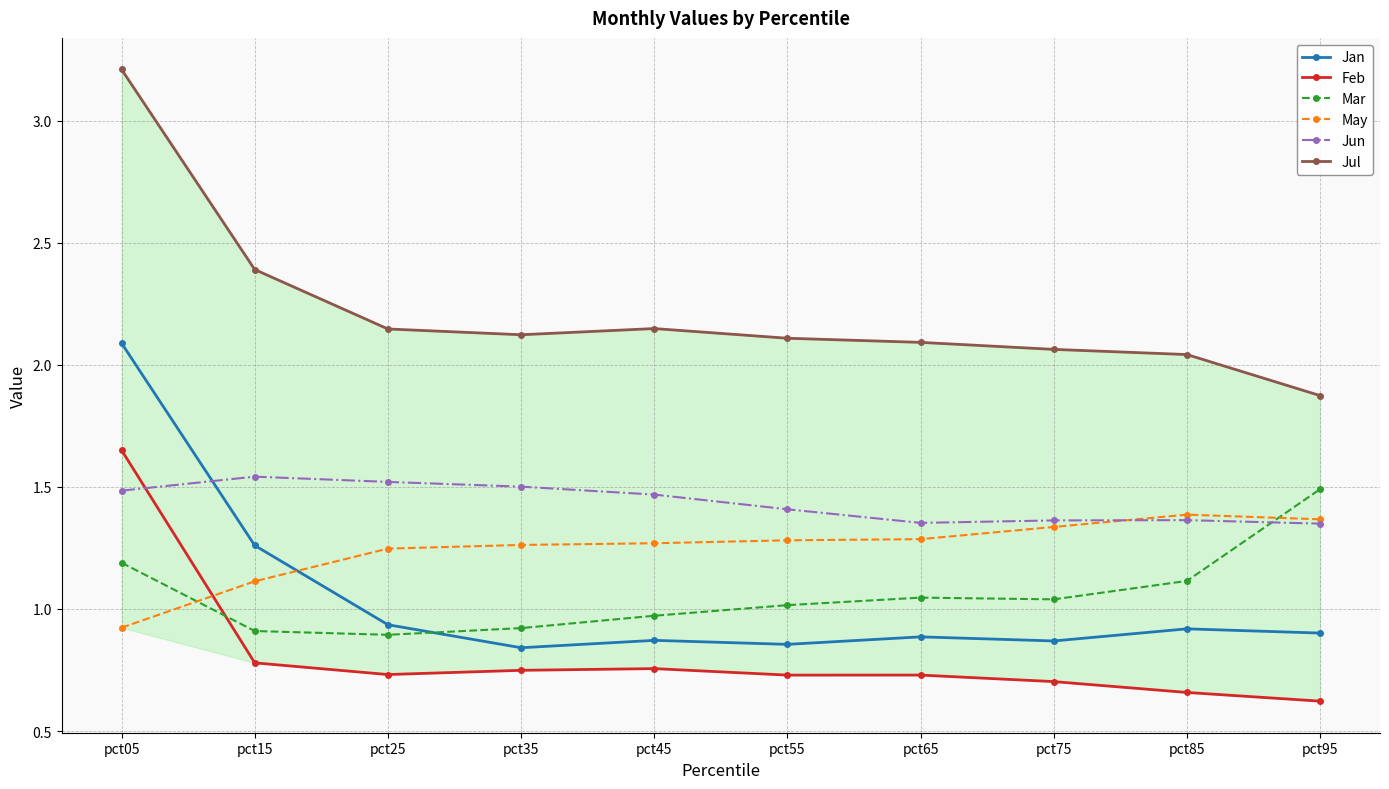

Which series changed the most between pct25 and pct65?

Jun